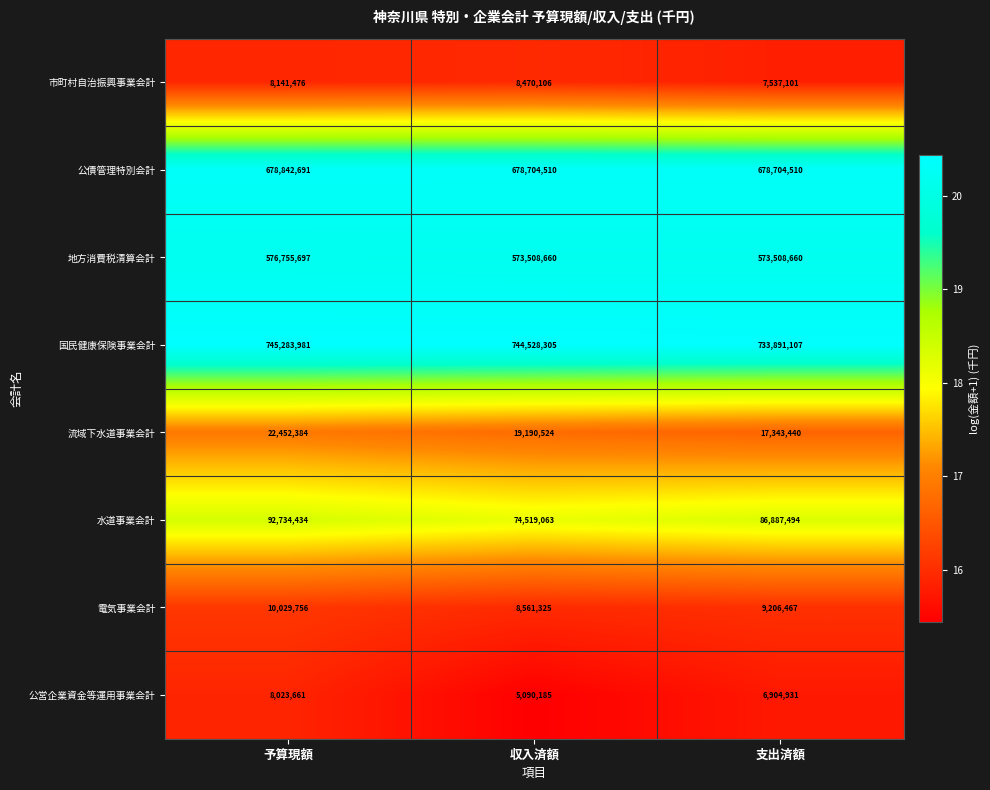

Reading left to right, extract all data points from this chart.

市町村自治振興事業会計: 8141476	8470106	7537101
公債管理特別会計: 678842691	678704510	678704510
地方消費税清算会計: 576755697	573508660	573508660
国民健康保険事業会計: 745283981	744528305	733891107
流域下水道事業会計: 22452384	19190524	17343440
水道事業会計: 92734434	74519063	86887494
電気事業会計: 10029756	8561325	9206467
公営企業資金等運用事業会計: 8023661	5090185	6904931